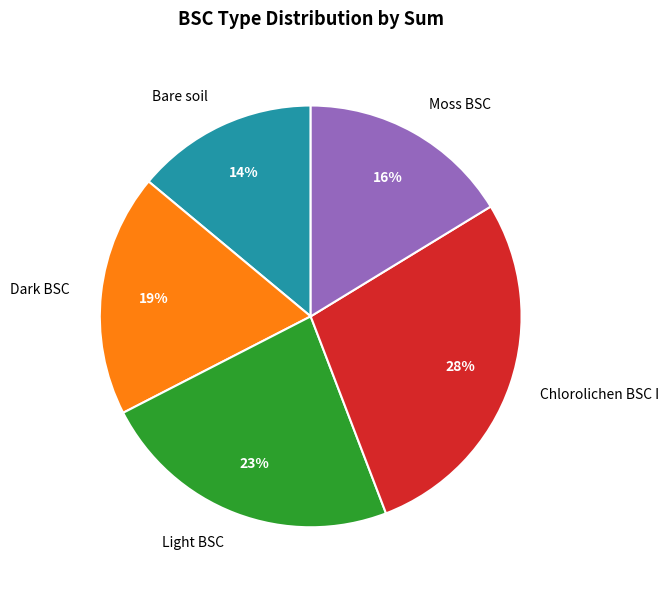

What is the smallest slice in the pie chart?

Bare soil